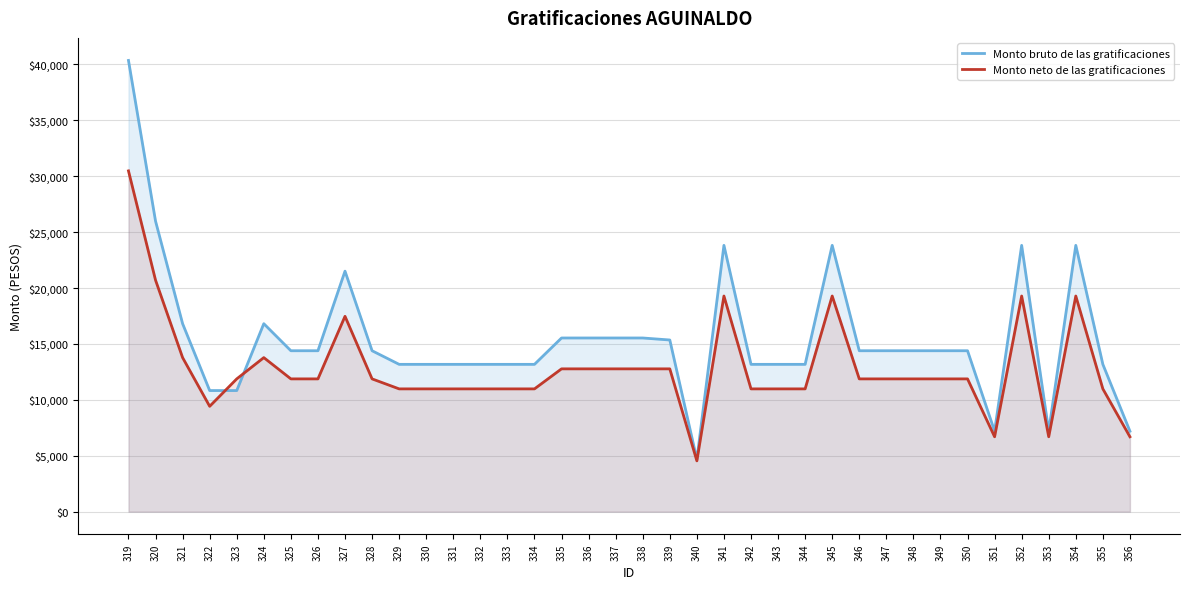

How many interior local peaks does the Monto bruto de las gratificaciones series have?

6